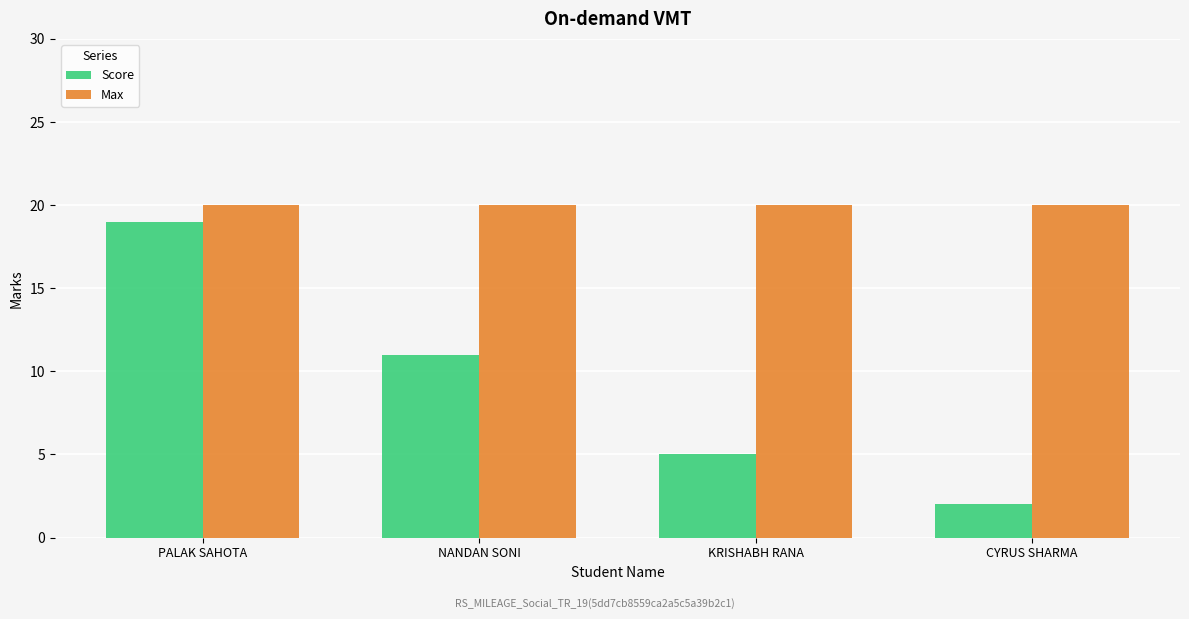

Is it true that Score equals 19 at PALAK SAHOTA?

True